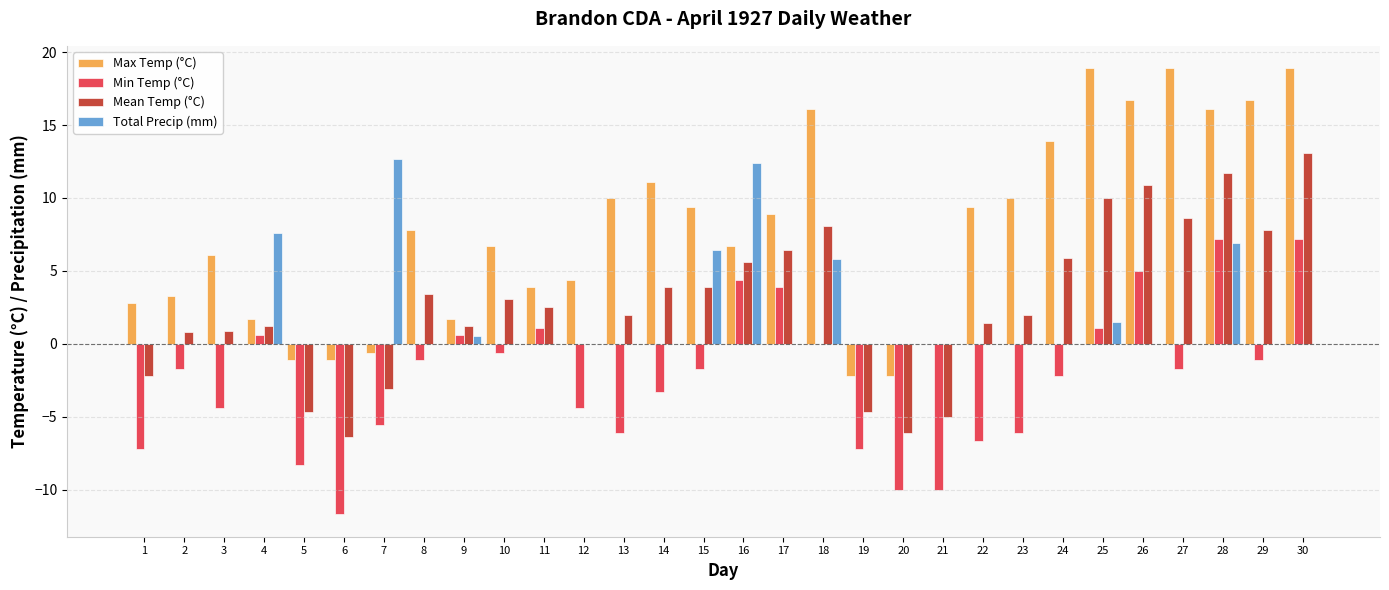

What is the spread (max minus min) of values at 14?

14.4